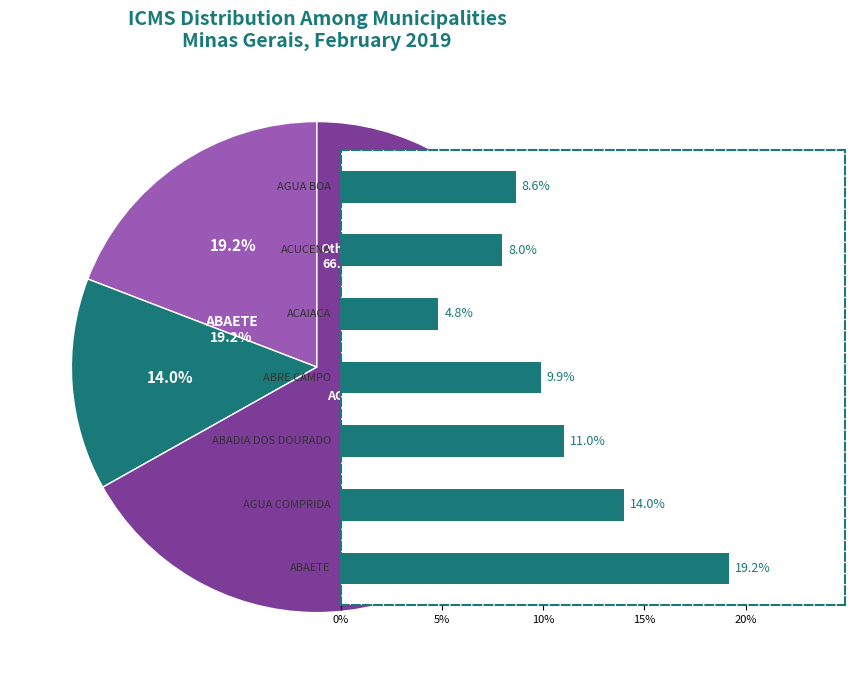

The 4 slice represents 13% of the pie. True or false?

False